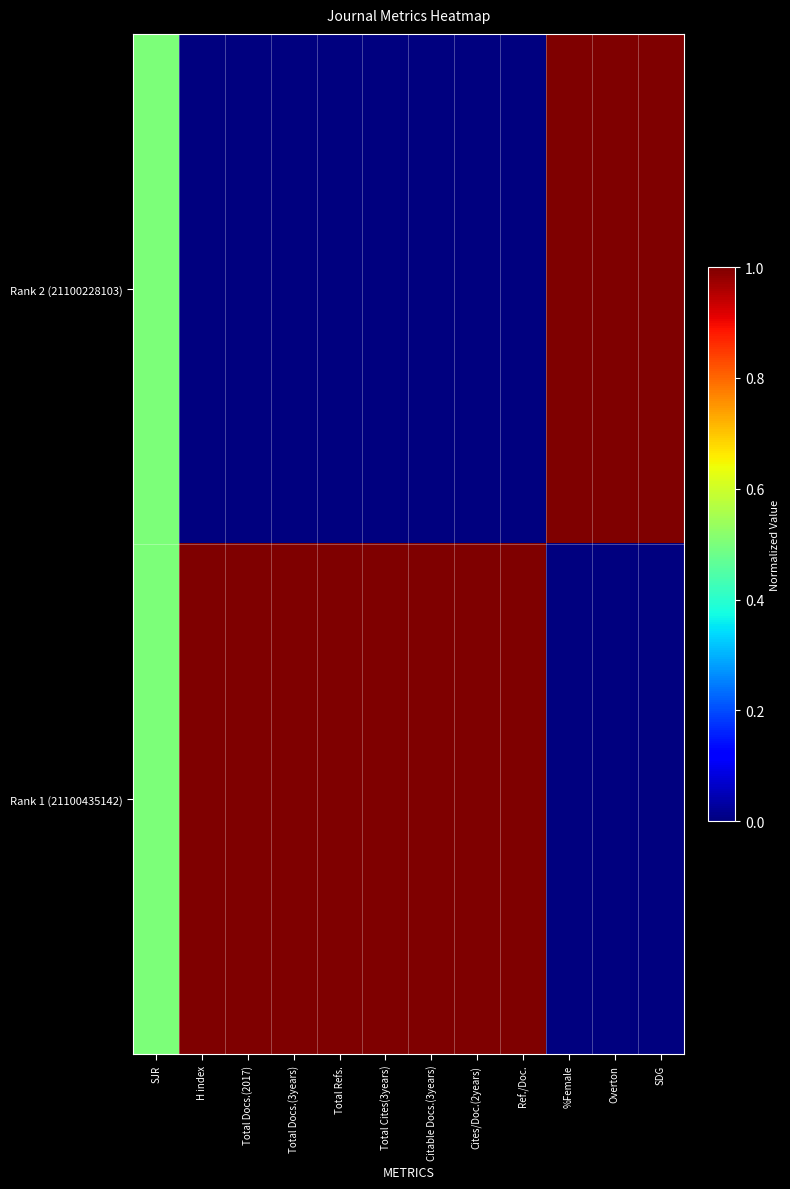

Which label corresponds to the largest value in the chart?

%Female